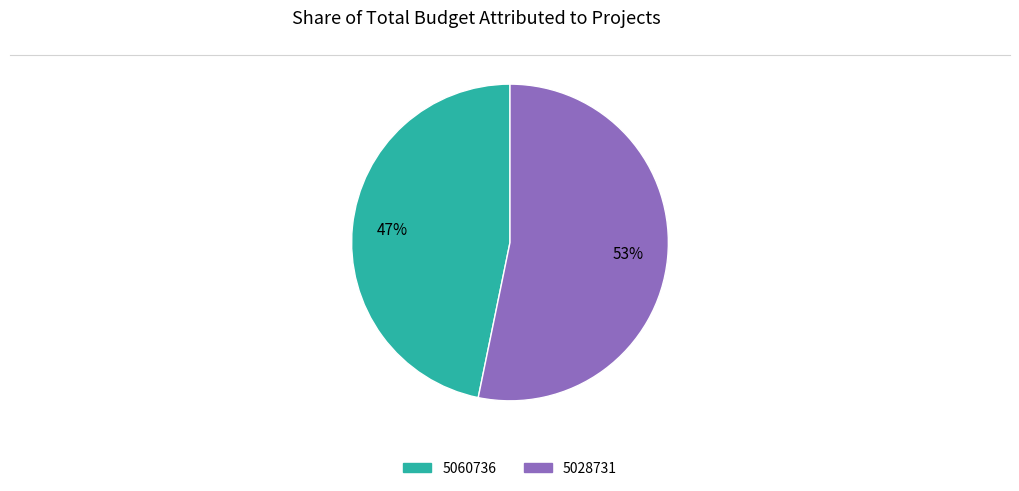

What percentage is the 5060736 slice, to the nearest percent?

47%